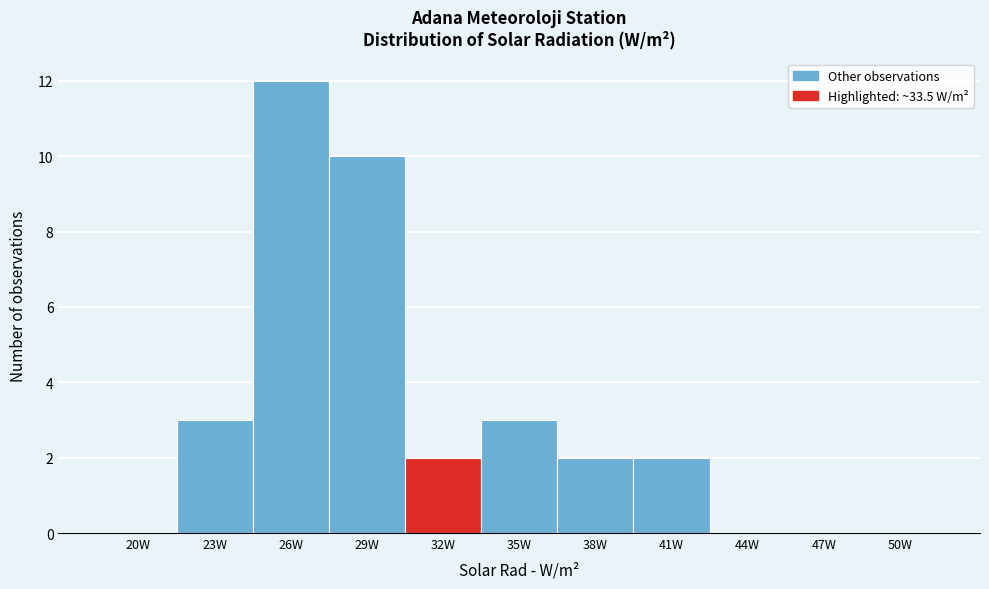

Reading left to right, list all the values displayed in this chart.

20W=0	23W=3	26W=12	29W=10	32W=2	35W=3	38W=2	41W=2	44W=0	47W=0	50W=0